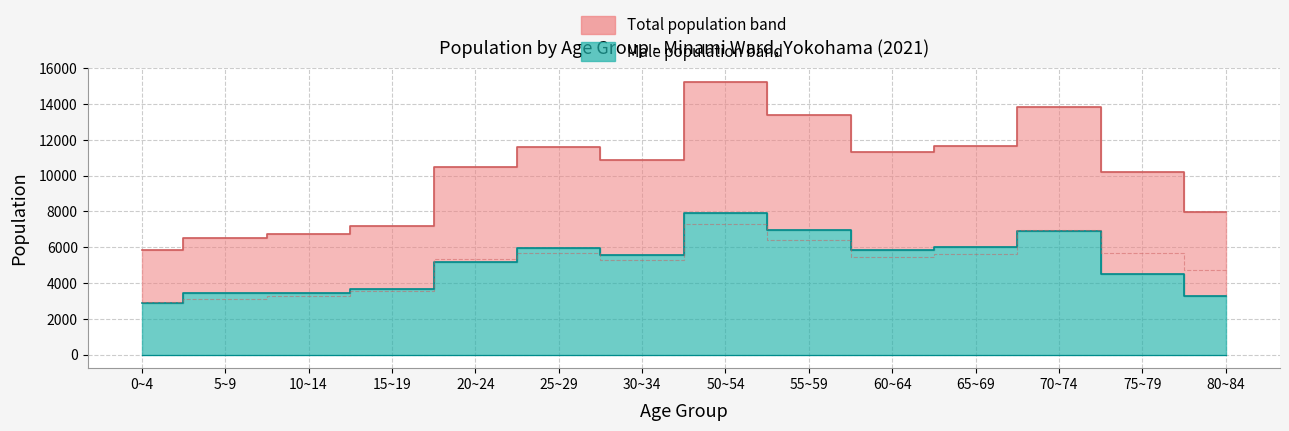

True or false: total and male intersect in this chart.

False